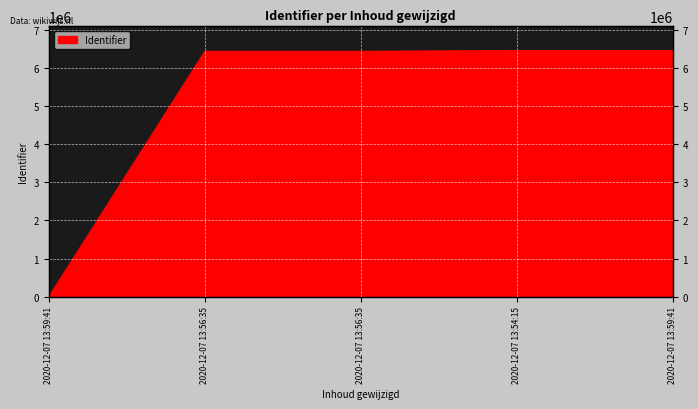

Reading left to right, extract all data points from this chart.

0	6437917	6437919	6458298	6458304